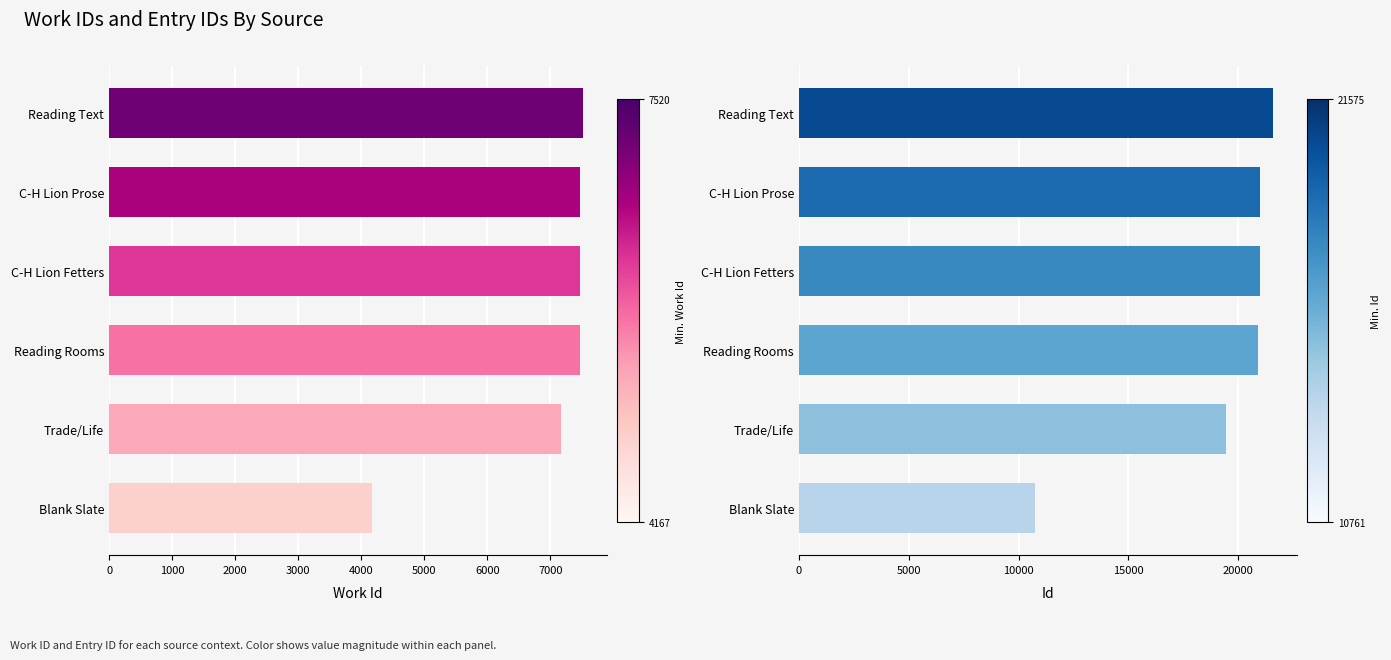

What is the difference between the maximum and second lowest values in the id series?

2126